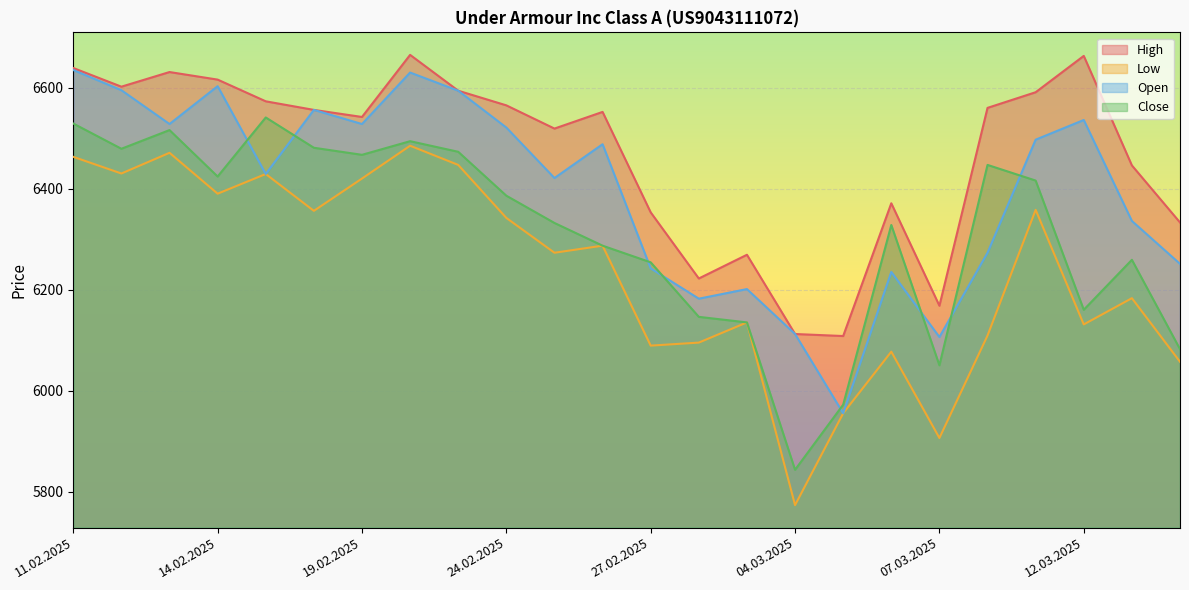

Rank the categories by Open value from lowest to highest.

05.03.2025, 07.03.2025, 04.03.2025, 28.02.2025, 03.03.2025, 06.03.2025, 27.02.2025, 14.03.2025, 10.03.2025, 13.03.2025, 25.02.2025, 17.02.2025, 26.02.2025, 11.03.2025, 24.02.2025, 13.02.2025, 19.02.2025, 12.03.2025, 18.02.2025, 21.02.2025, 12.02.2025, 14.02.2025, 20.02.2025, 11.02.2025